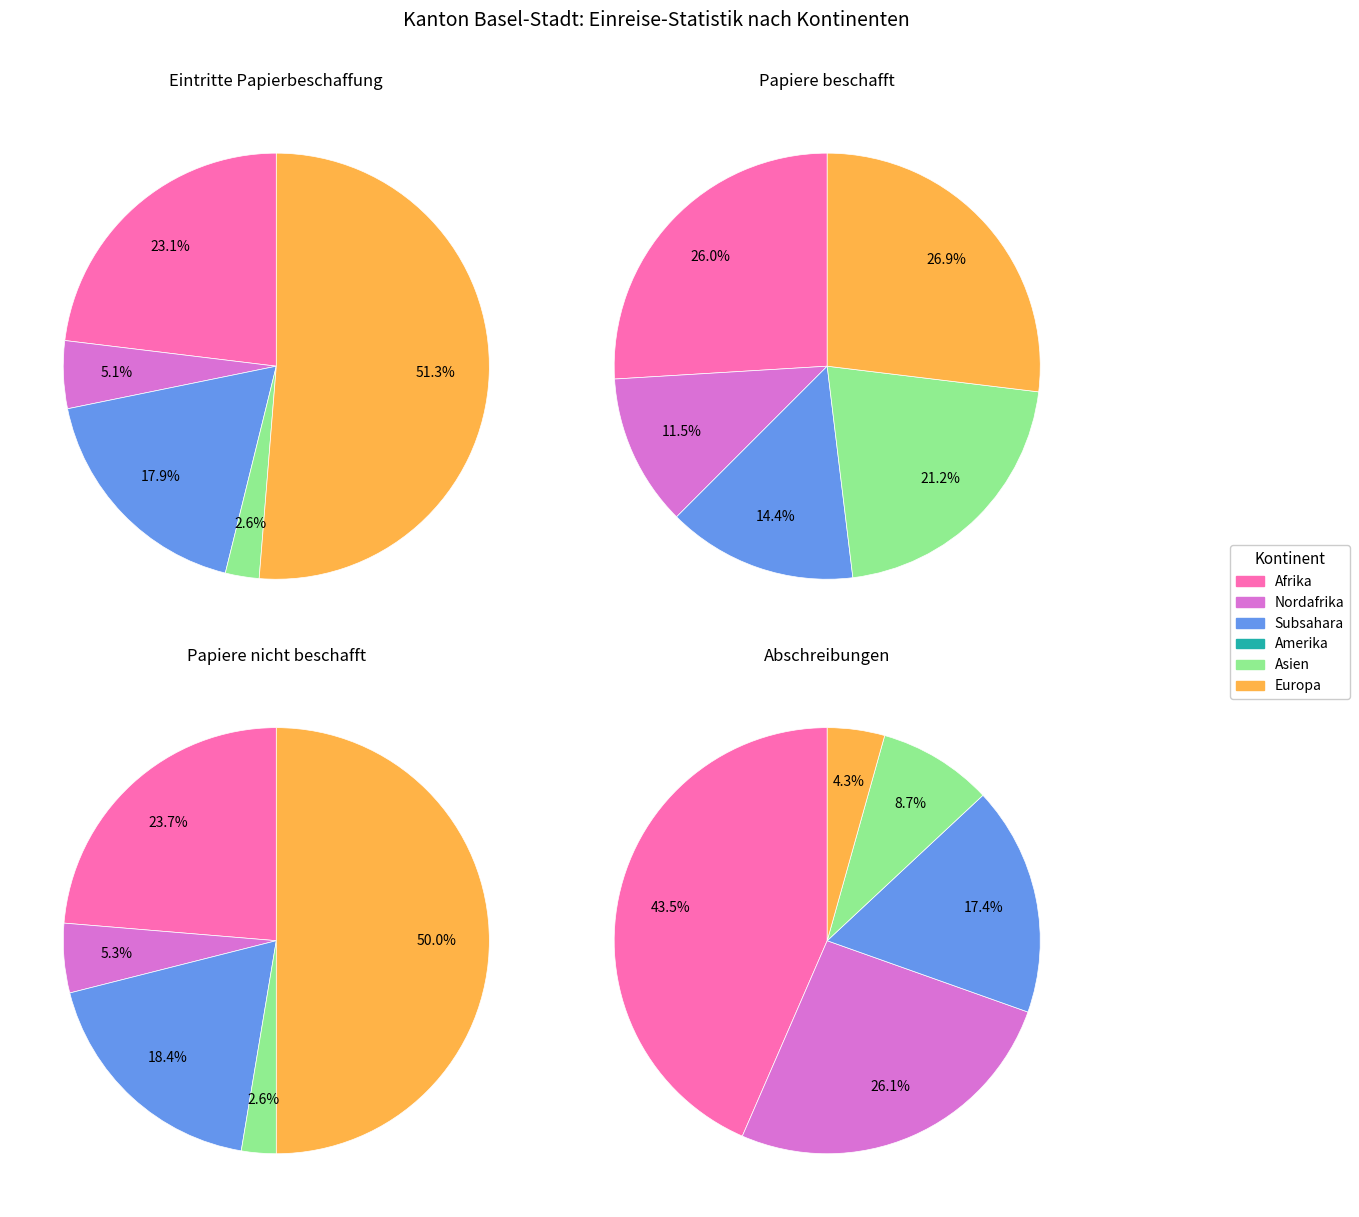

Combined, what portion of the pie is Europa and Afrika?

74.4%